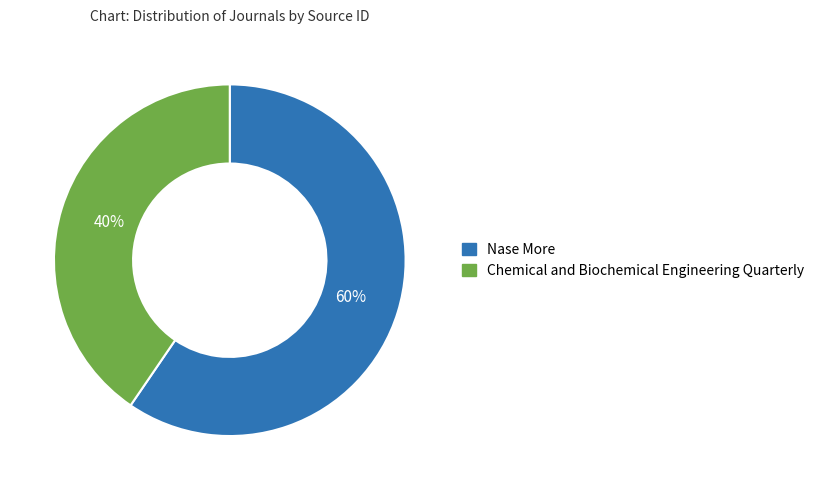

What percentage is the Chemical and Biochemical Engineering Quarterly slice, to the nearest percent?

40%